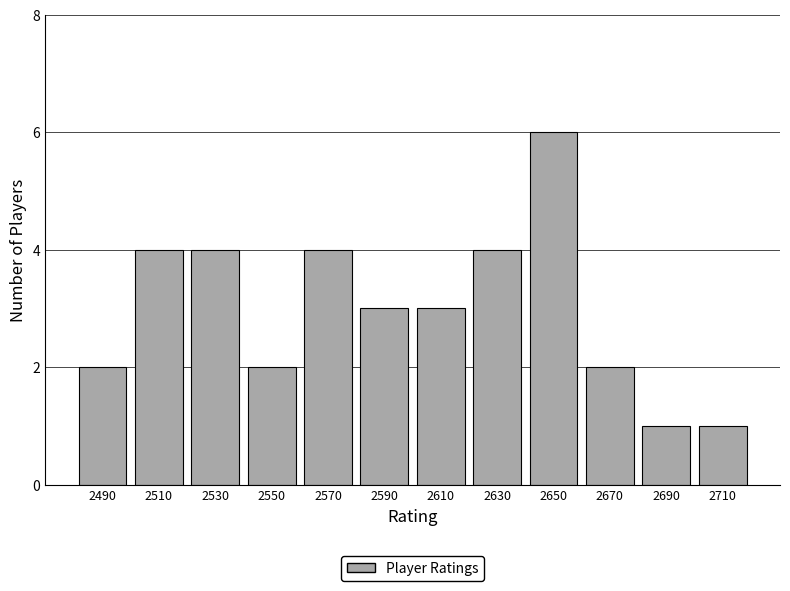

Over which range of the x-axis is the bar tallest?

2640 to 2660